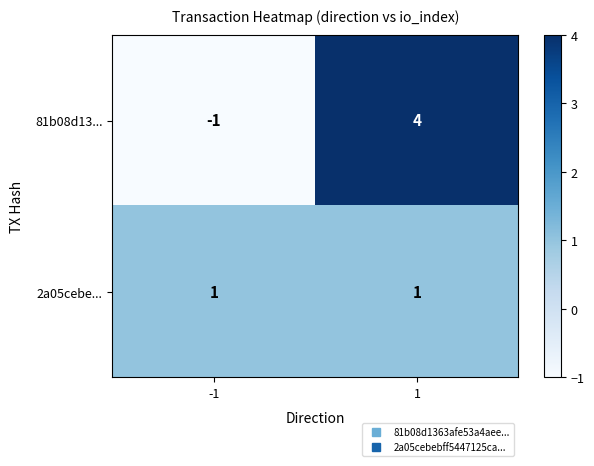

Rank the categories by 81b08d13... value from highest to lowest.

1, -1